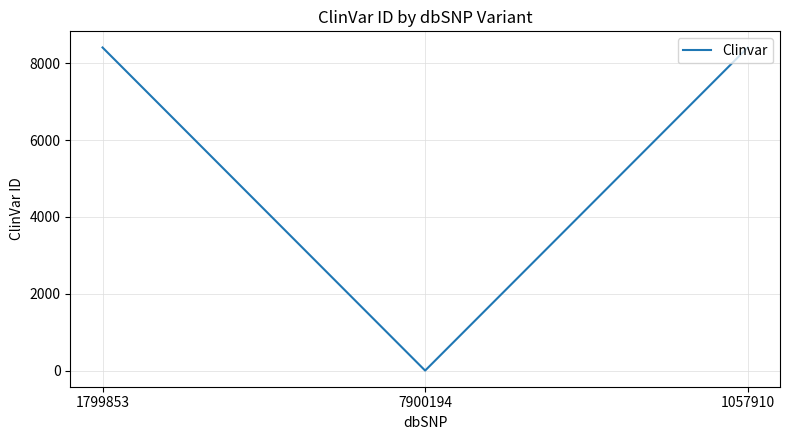

Approximately how many times larger is the value at 1799853 compared to 1057910?

1.0